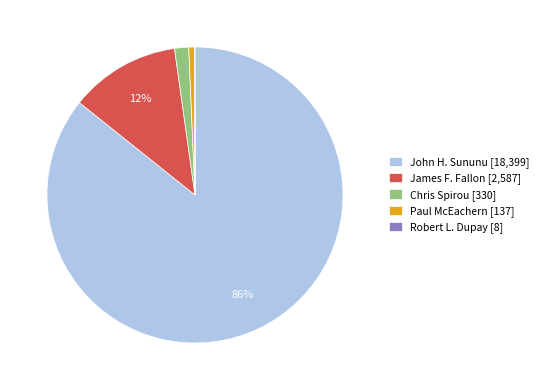

What is the largest slice in the pie chart?

John H. Sununu [18,399]